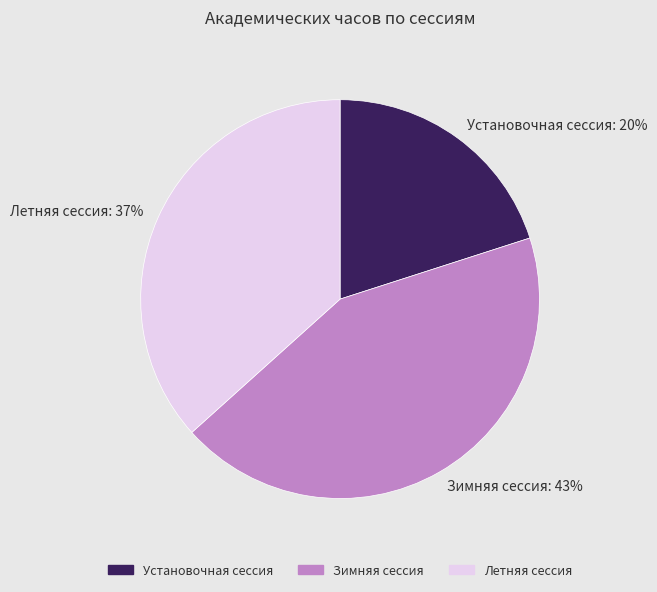

To the nearest percent, what is the difference between the largest and smallest slice percentages?

23%